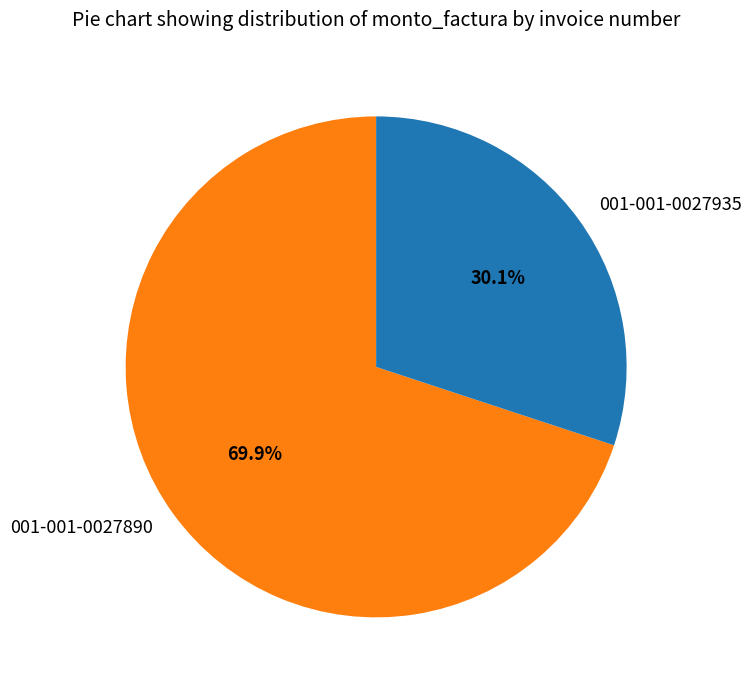

To the nearest percent, what portion does 001-001-0027935 represent?

30%